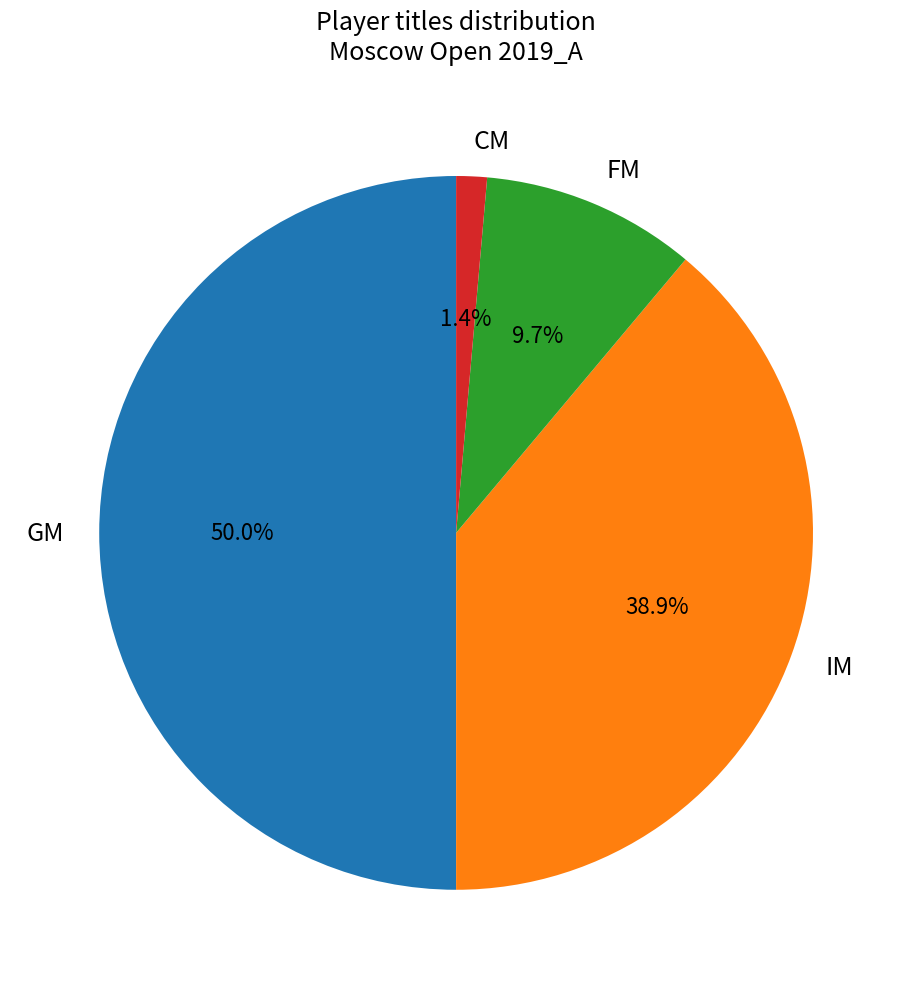

What is the largest slice in the pie chart?

GM